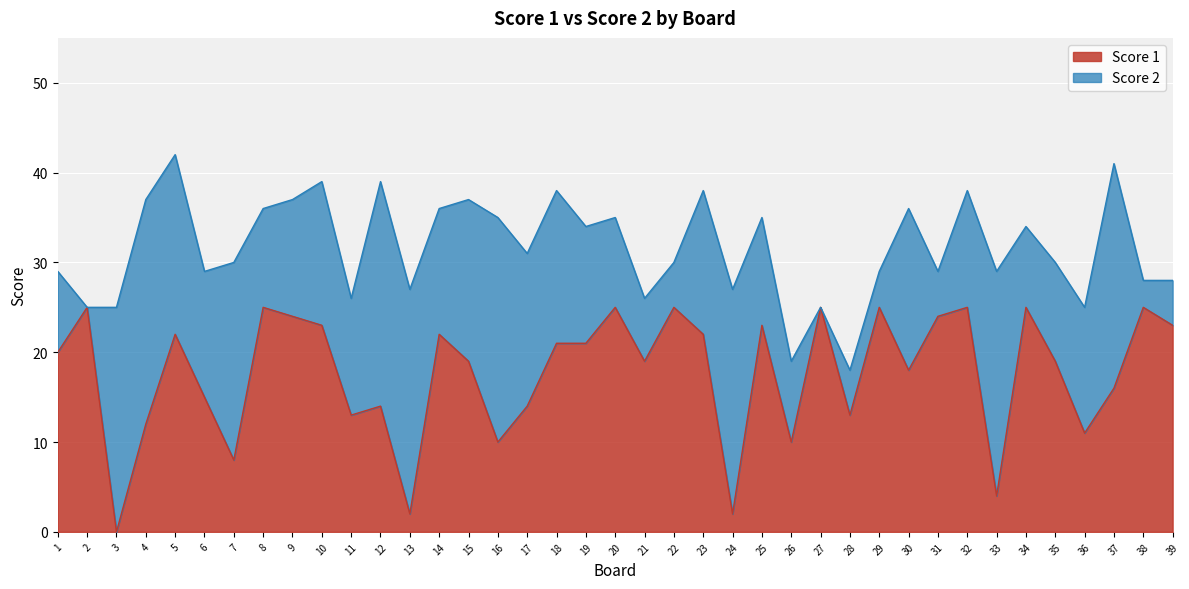

Is it true that the value at 21 is 19?

True